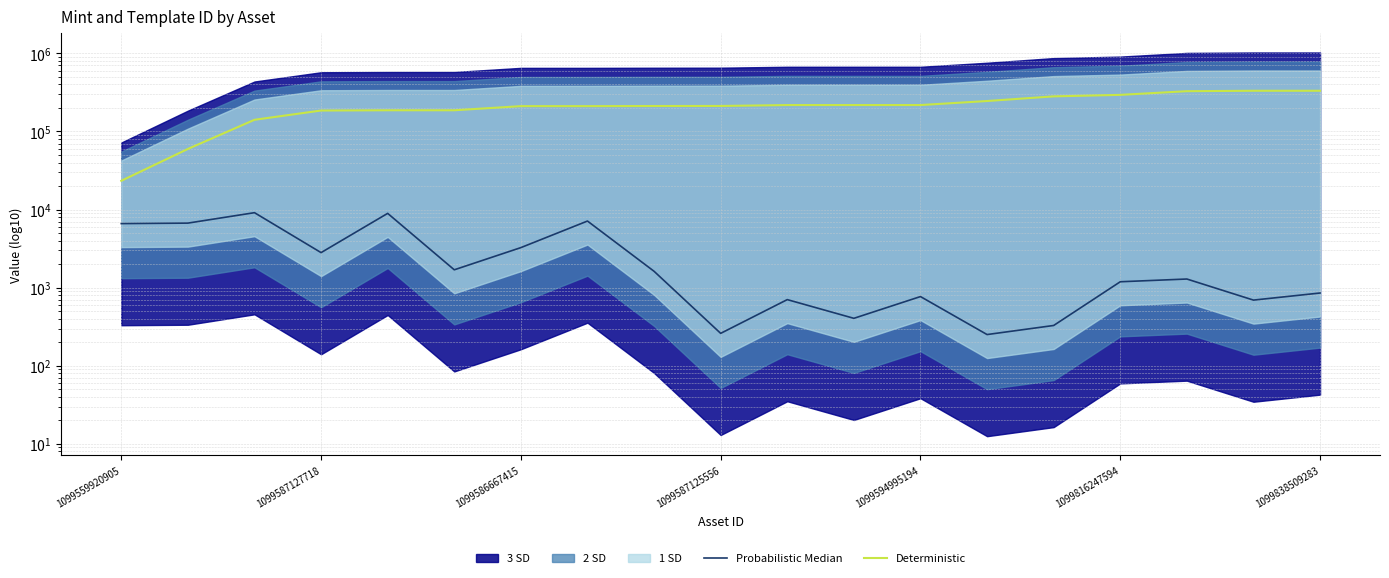

True or false: Deterministic and Probabilistic Median intersect in this chart.

False